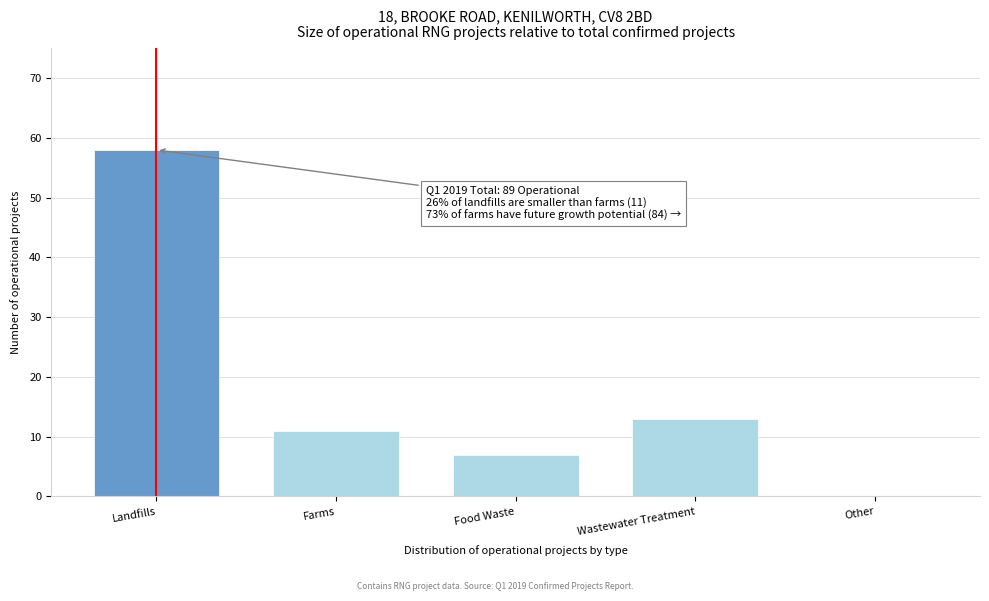

Reading right to left, transcribe all the data shown in this chart.

Other=0	Wastewater Treatment=13	Food Waste=7	Farms=11	Landfills=58